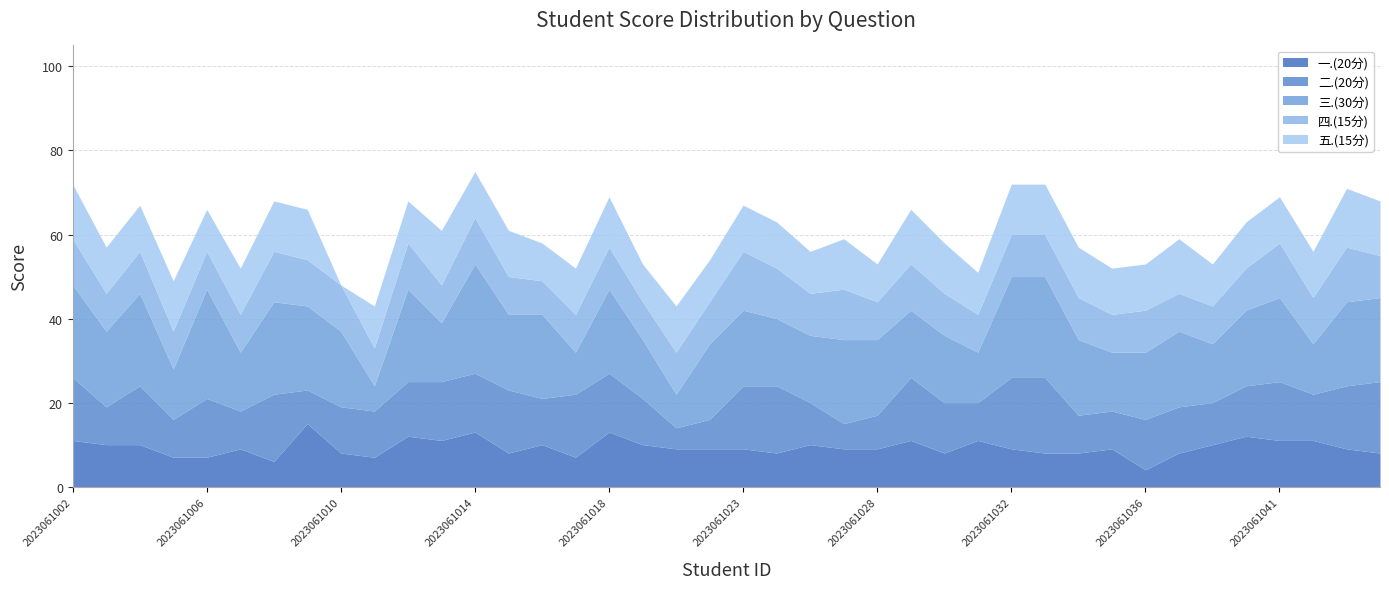

How many values in the 一.(20分) series exceed 9?

17